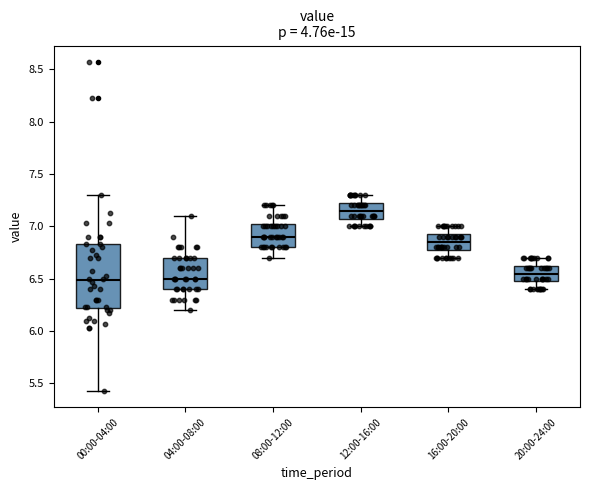

Which box has the highest median line?

12:00-16:00